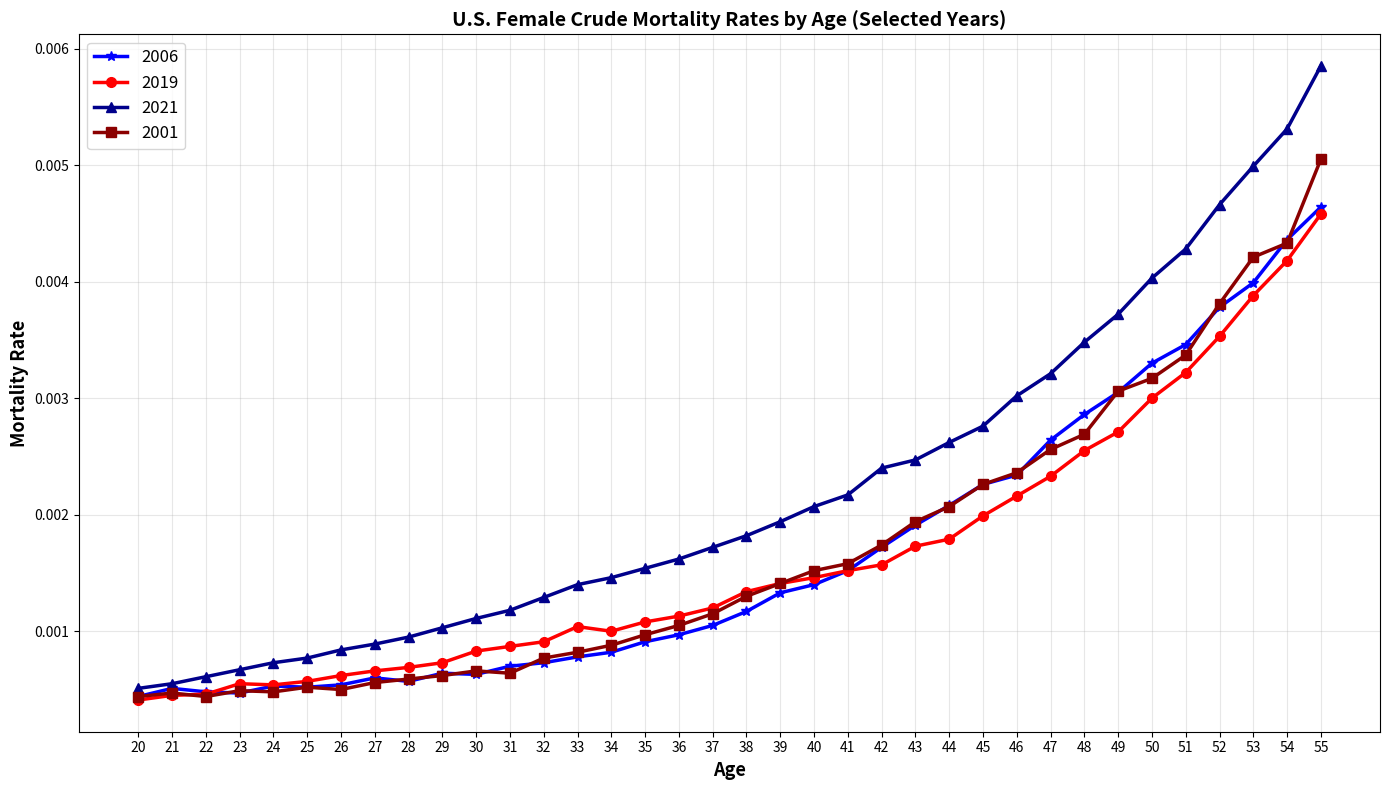

Which series has the widest spread of values?

2021